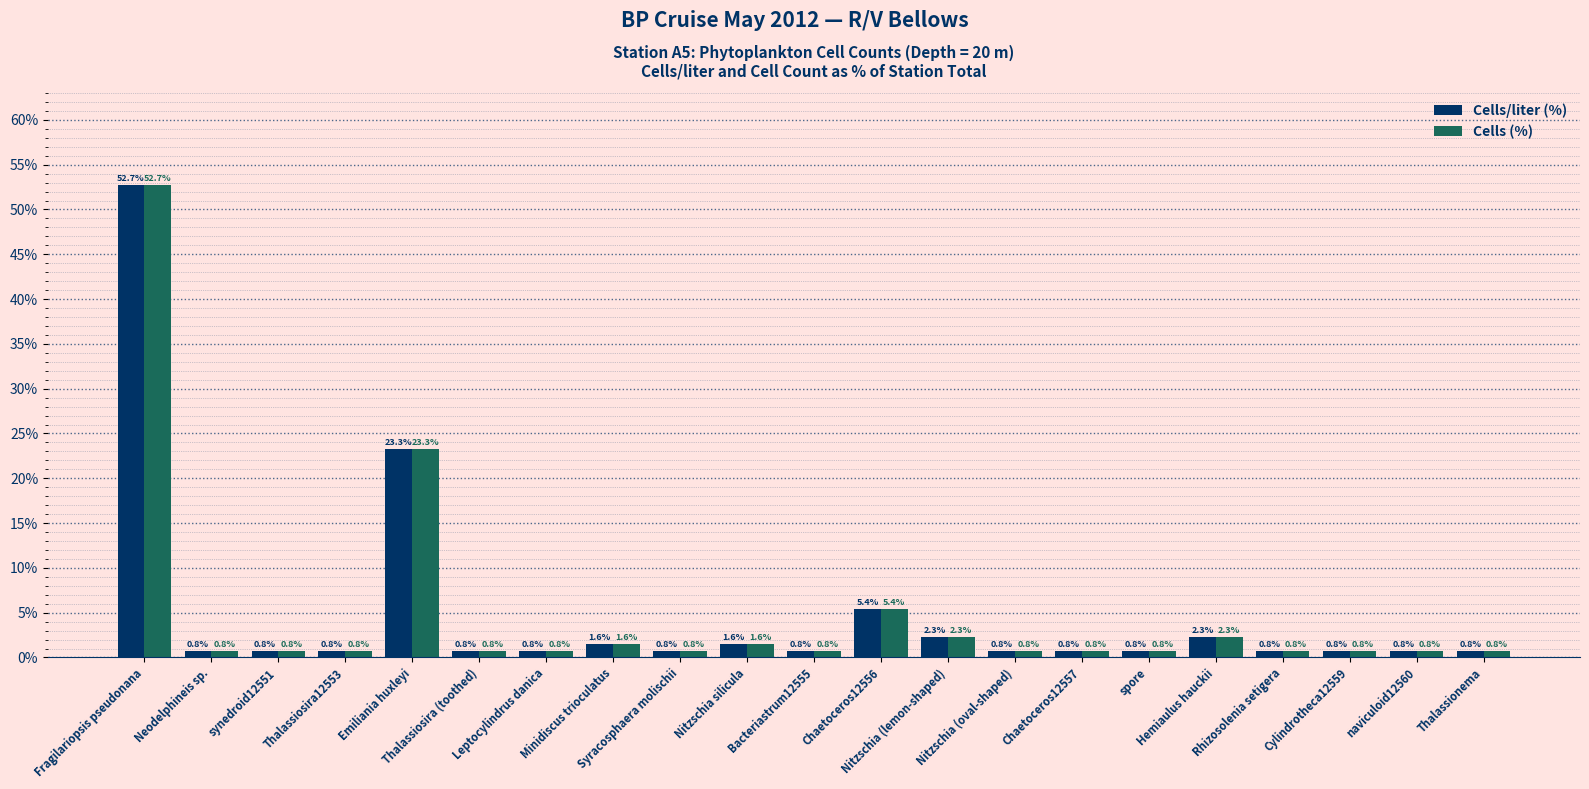

How many categories are shown in the chart?

21